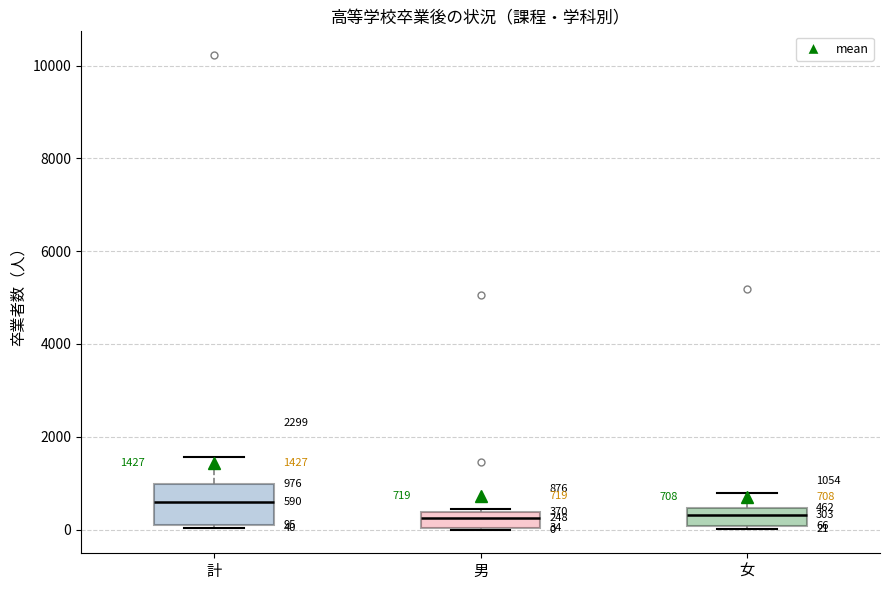

Which box is the tallest, from its lower edge to its upper edge?

計